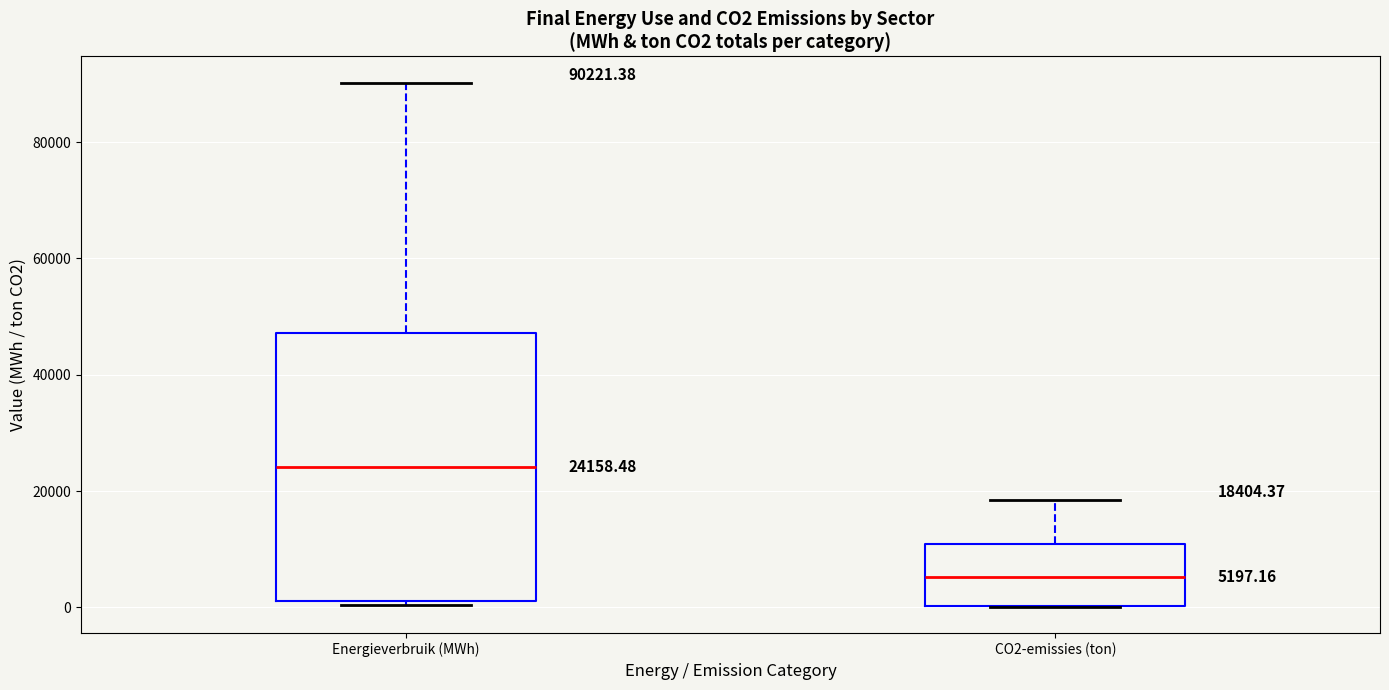

Which box's median line is the highest?

Energieverbruik (MWh)